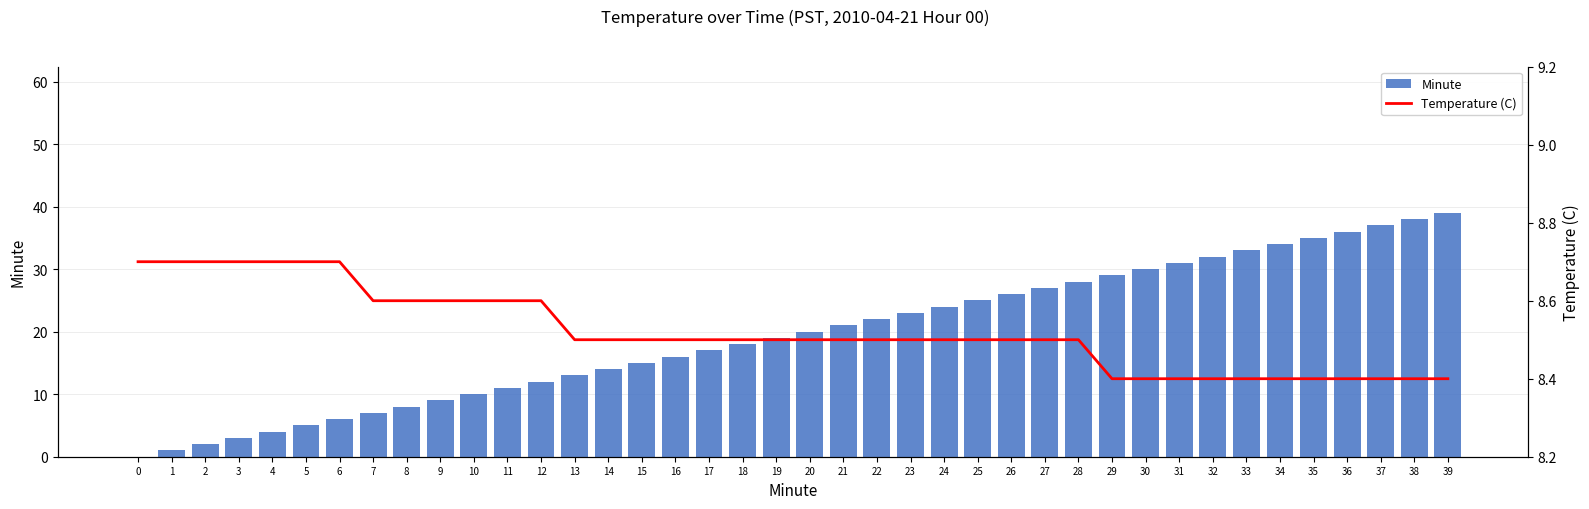

The Temperature (C) series shows 8.5 at 18. True or false?

True